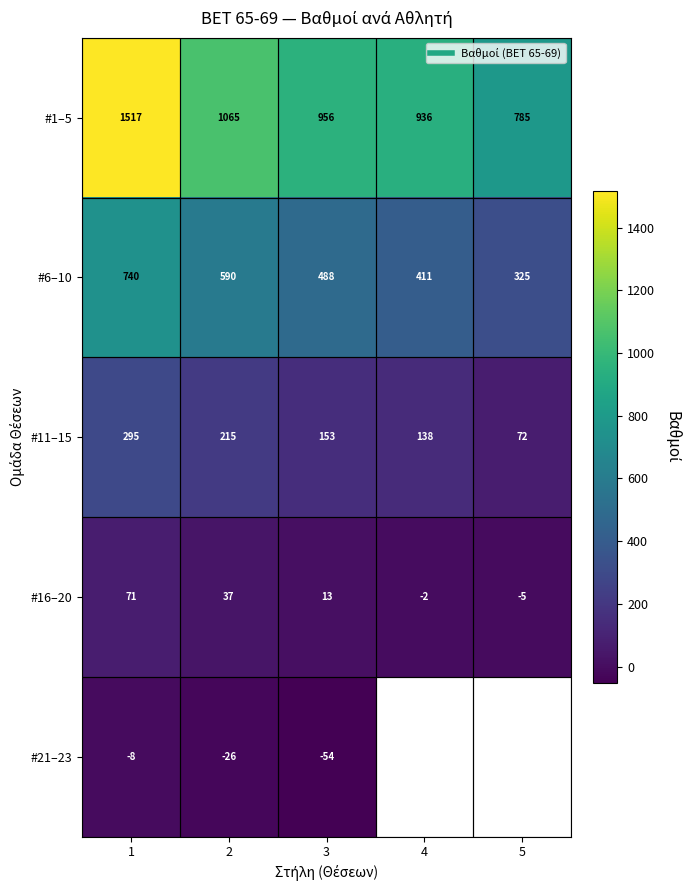

At which category is the sum across all series the highest?

1